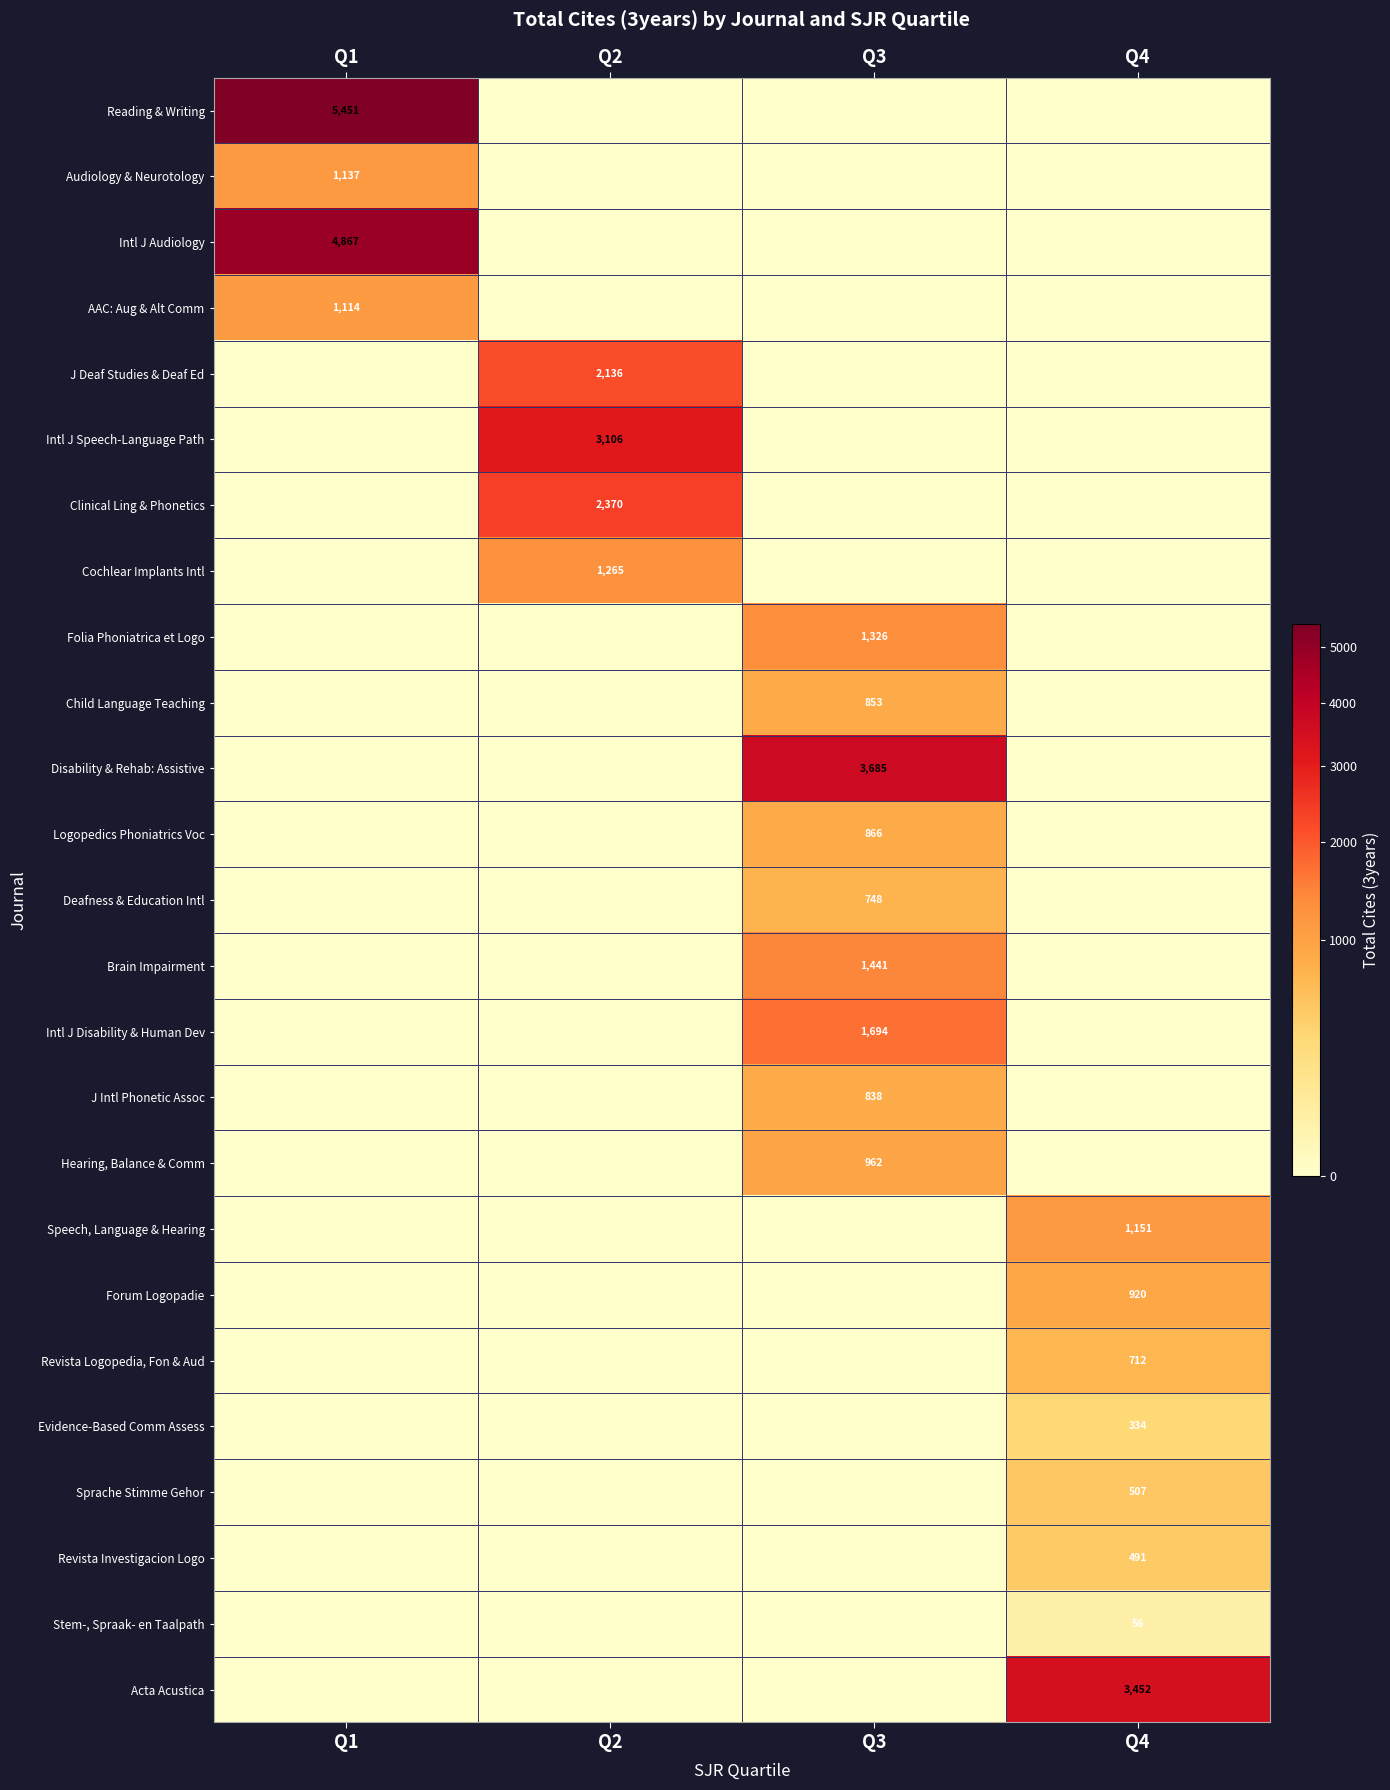

Which has a higher value, Q1 or Q2?

Q1